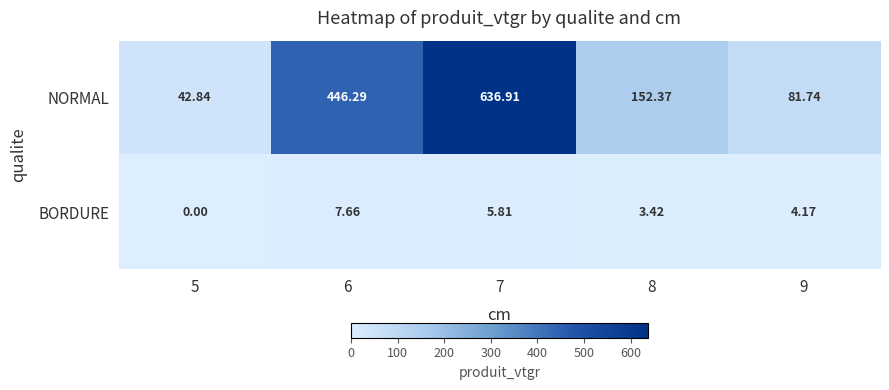

List the series in order of their overall mean, lowest first.

BORDURE, NORMAL